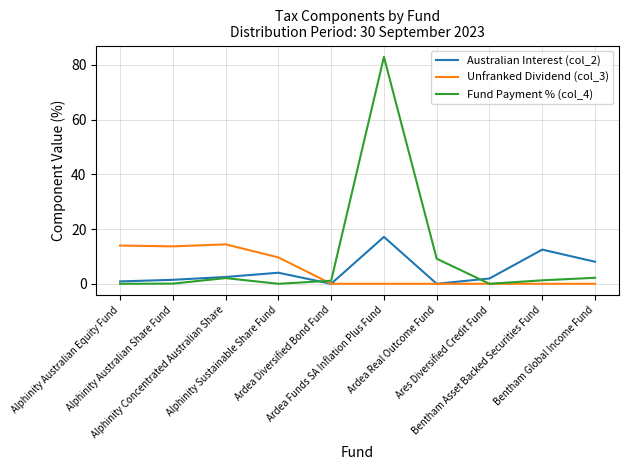

Which series has the largest total across all categories?

Fund Payment % (col_4)